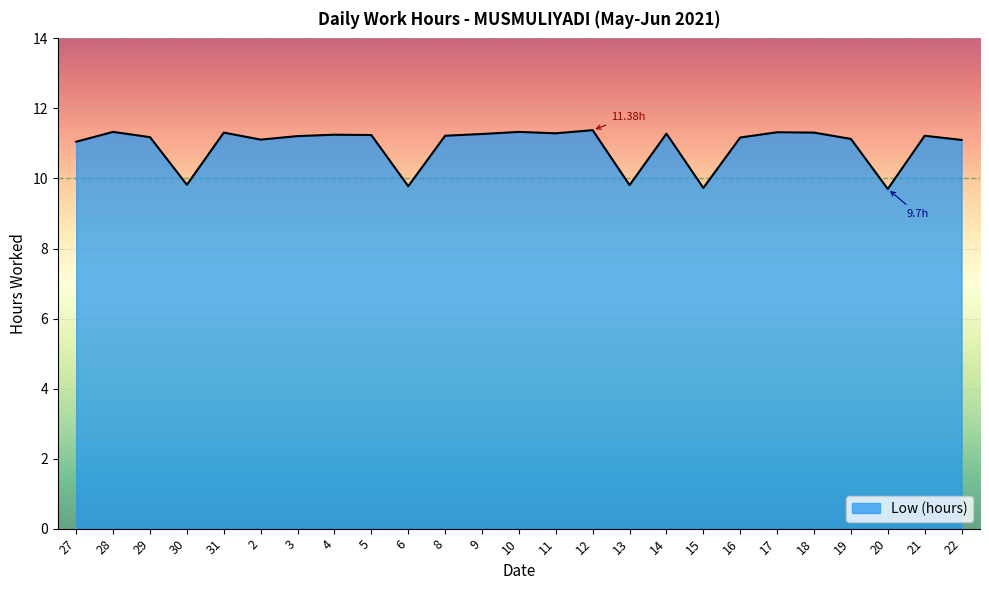

What is the ratio of the value at 18 to the value at 17?

1.0